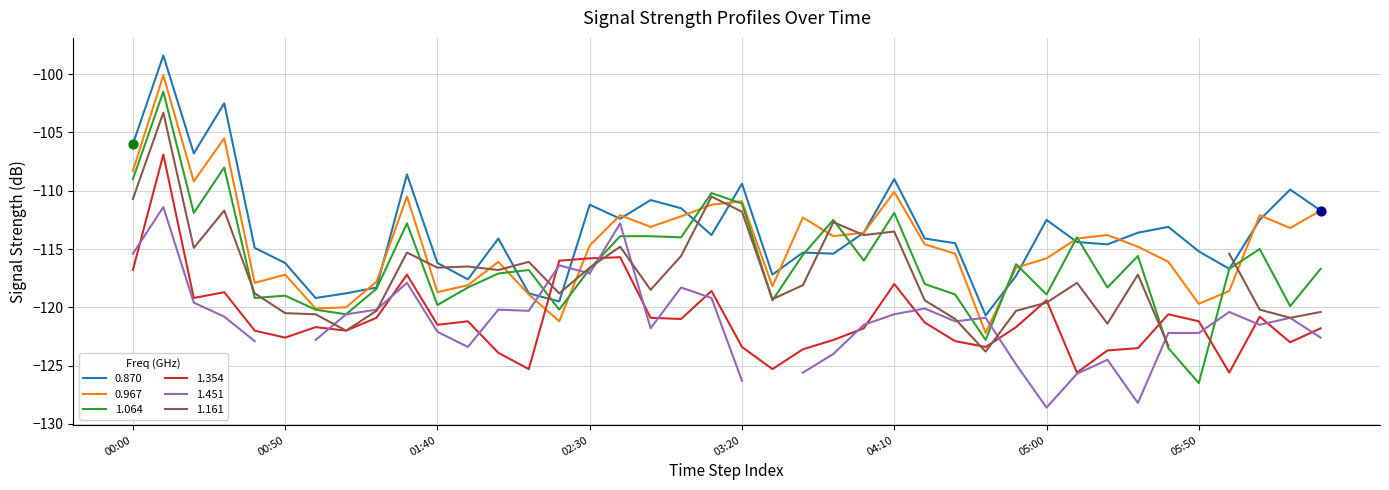

True or false: 0.967 has a value of -28.8 at 05:50.

False